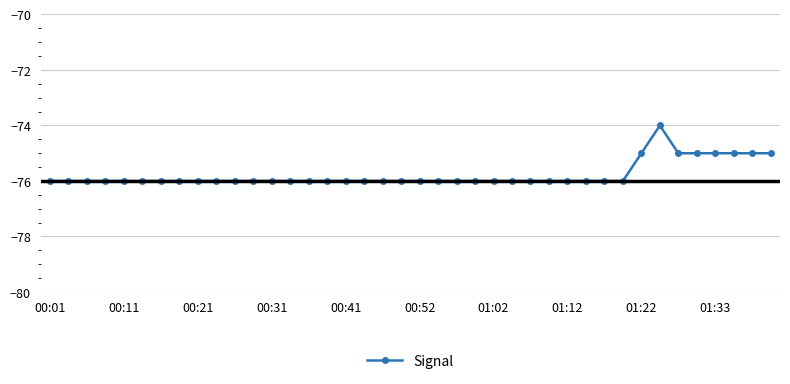

What is the smallest value displayed?

-76